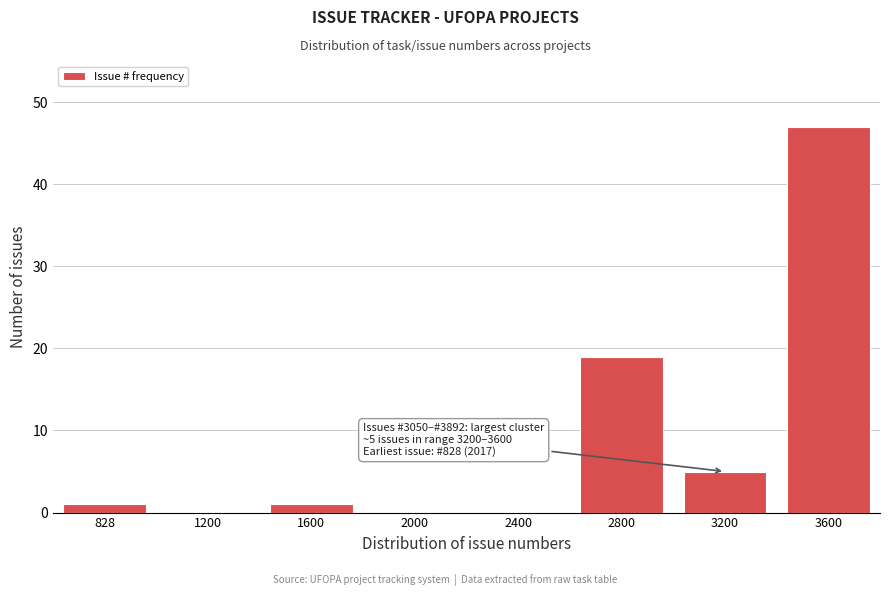

Reading left to right, list all the values displayed in this chart.

828=1	1200=0	1600=1	2000=0	2400=0	2800=19	3200=5	3600=47